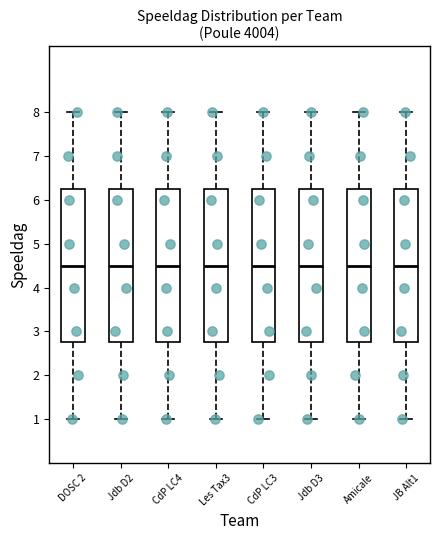

Where is the lower edge of the box for Jdb D3 on the y-axis? The values are not printed on the chart, so give them approximately, as read against the axis.

2.8